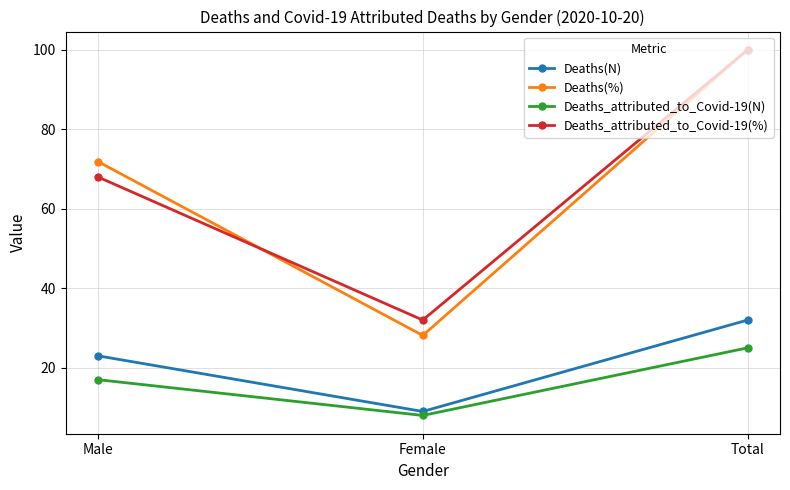

The value of Deaths_attributed_to_Covid-19(N) at Male is 10.8. True or false?

False